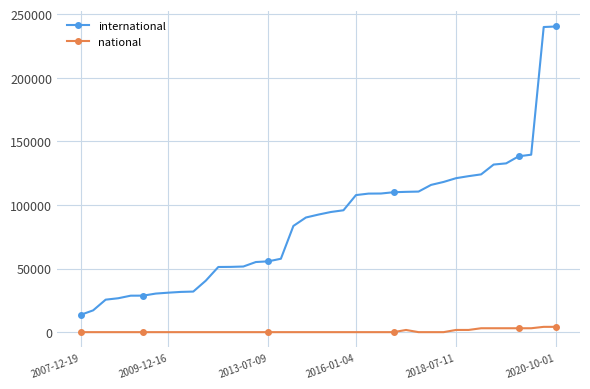

True or false: international and national intersect in this chart.

False